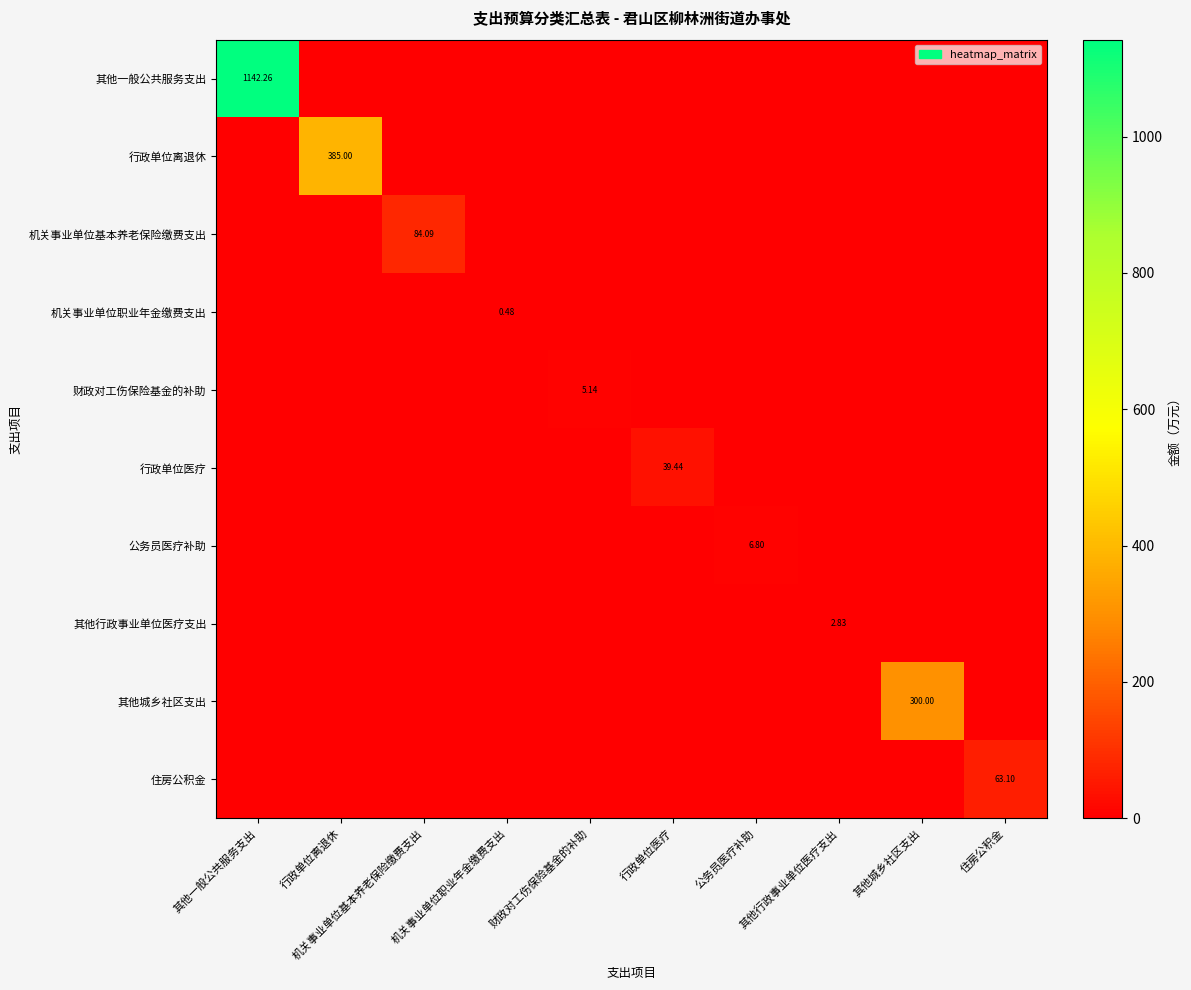

Rank the series at 其他行政事业单位医疗支出 from lowest to highest value.

其他一般公共服务支出, 行政单位离退休, 机关事业单位基本养老保险缴费支出, 机关事业单位职业年金缴费支出, 财政对工伤保险基金的补助, 行政单位医疗, 公务员医疗补助, 其他城乡社区支出, 住房公积金, 其他行政事业单位医疗支出